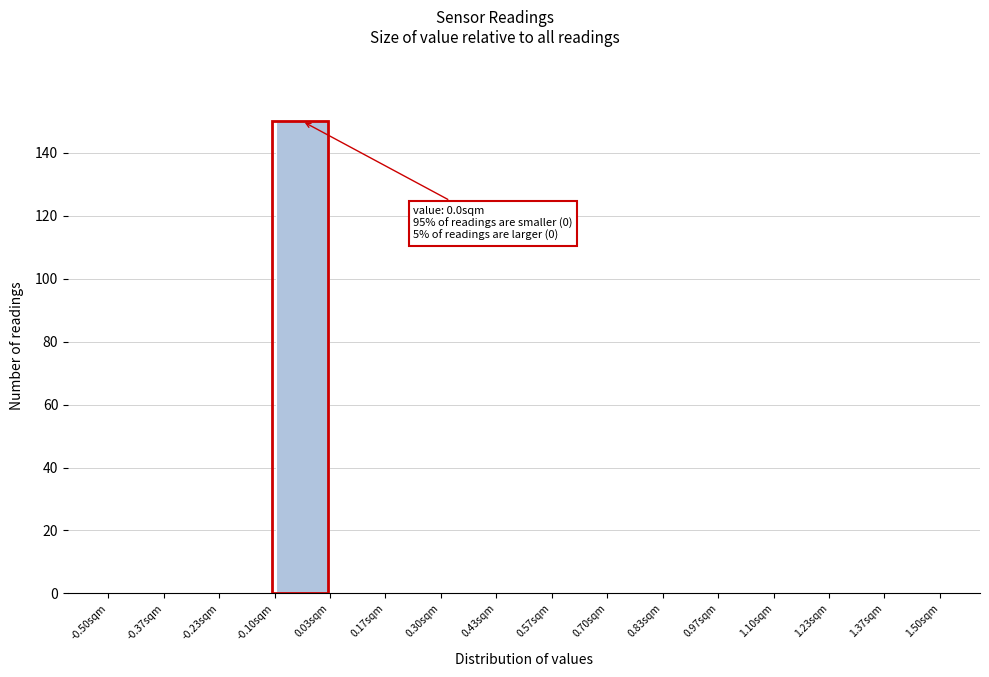

Over which range of the x-axis is the bar tallest?

-0.10 to 0.04